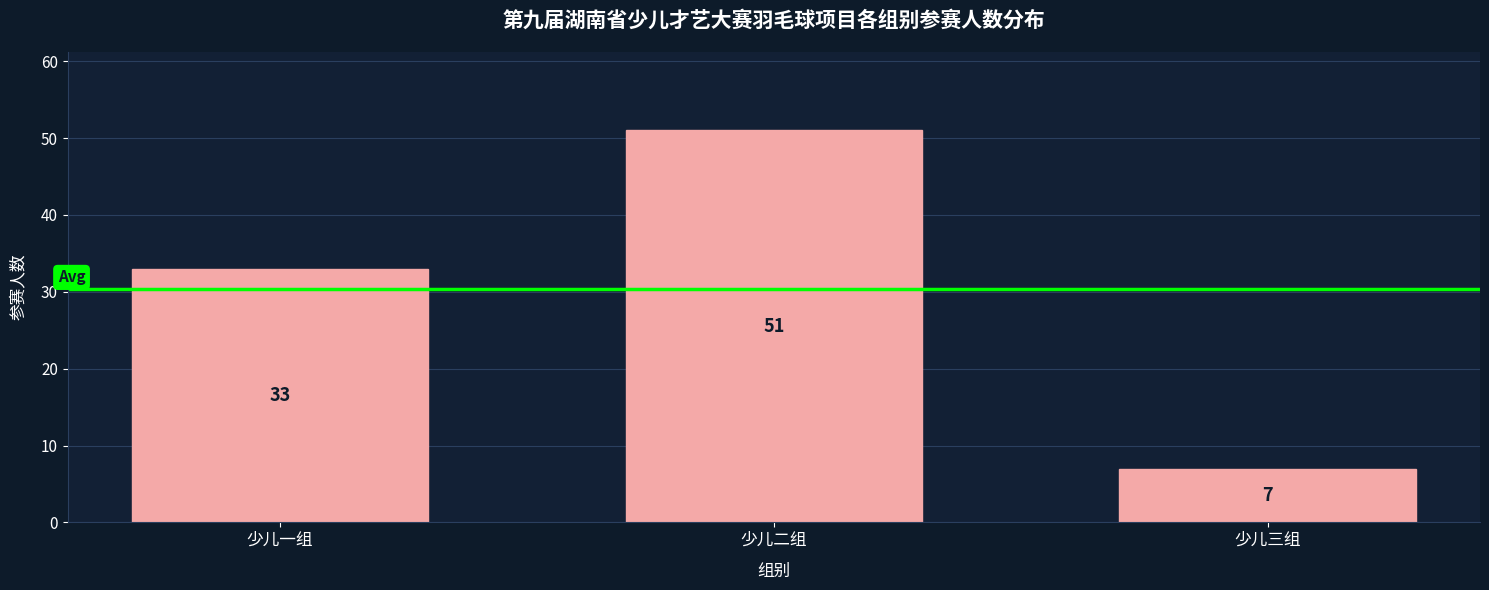

Reading left to right, transcribe all the data shown in this chart.

少儿一组=33	少儿二组=51	少儿三组=7